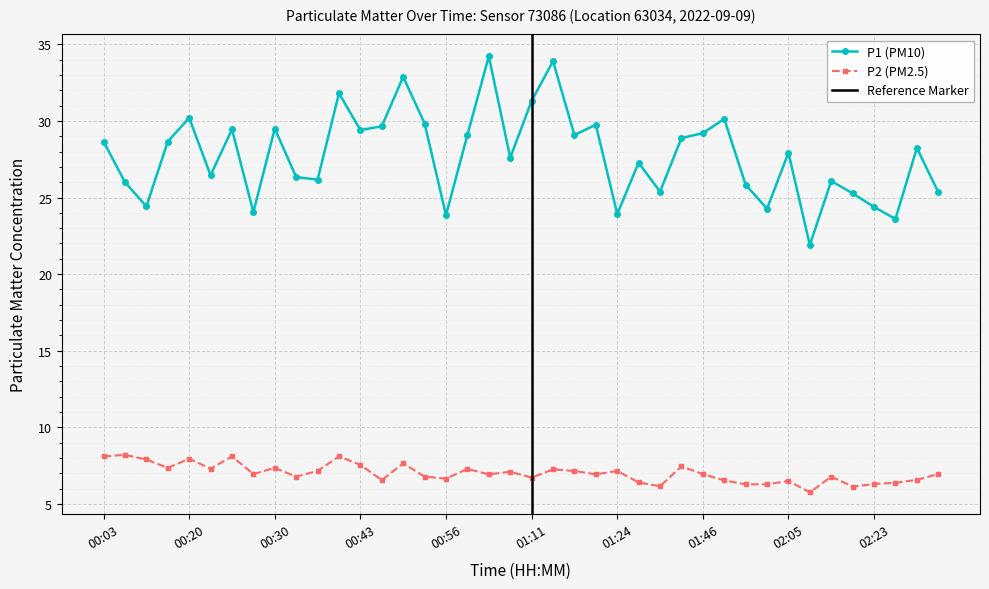

What is the label of the 37th point from the left?

02:23